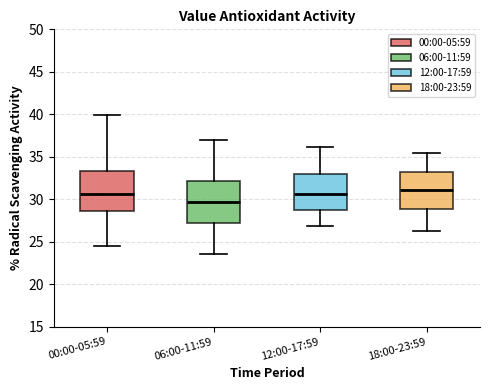

Which box's median line is the highest?

18:00-23:59